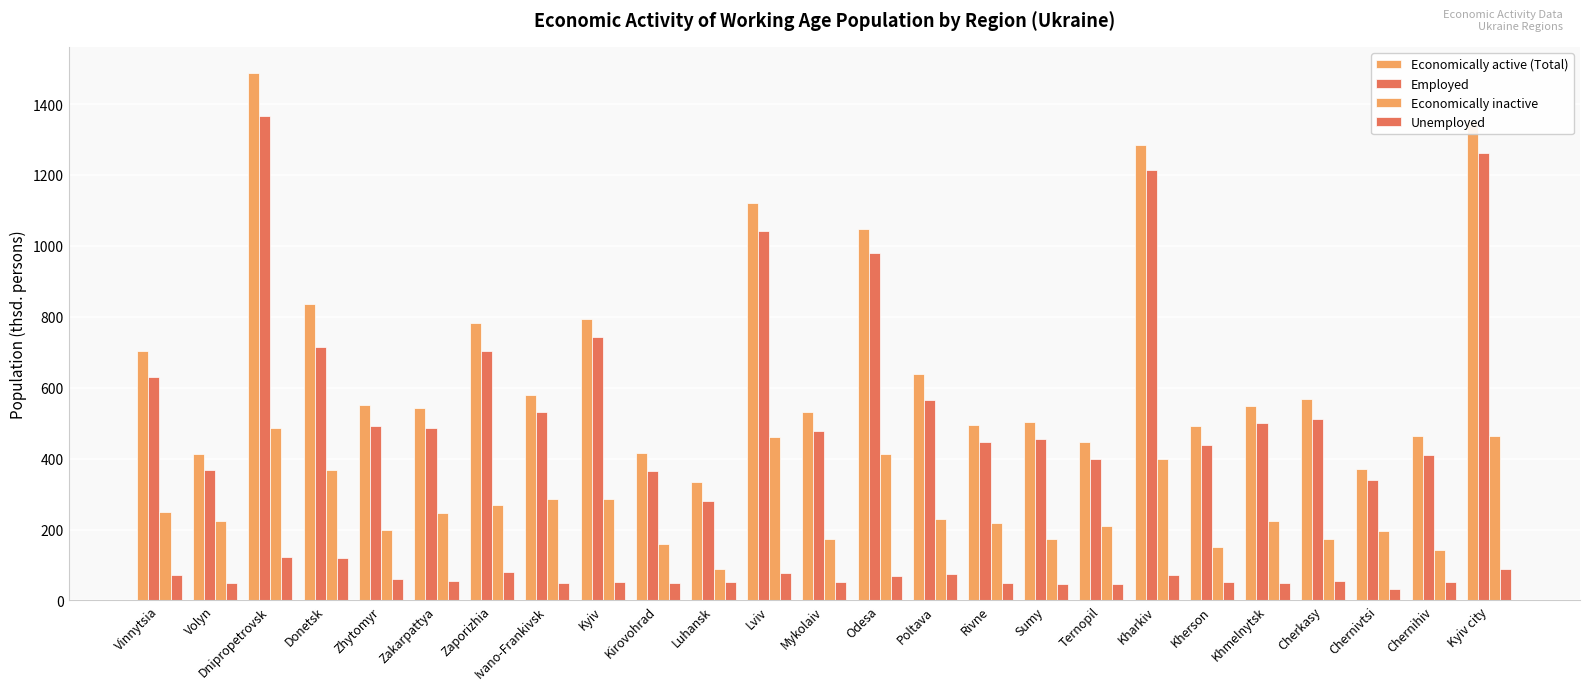

What is the maximum value shown in the chart?

1487.1